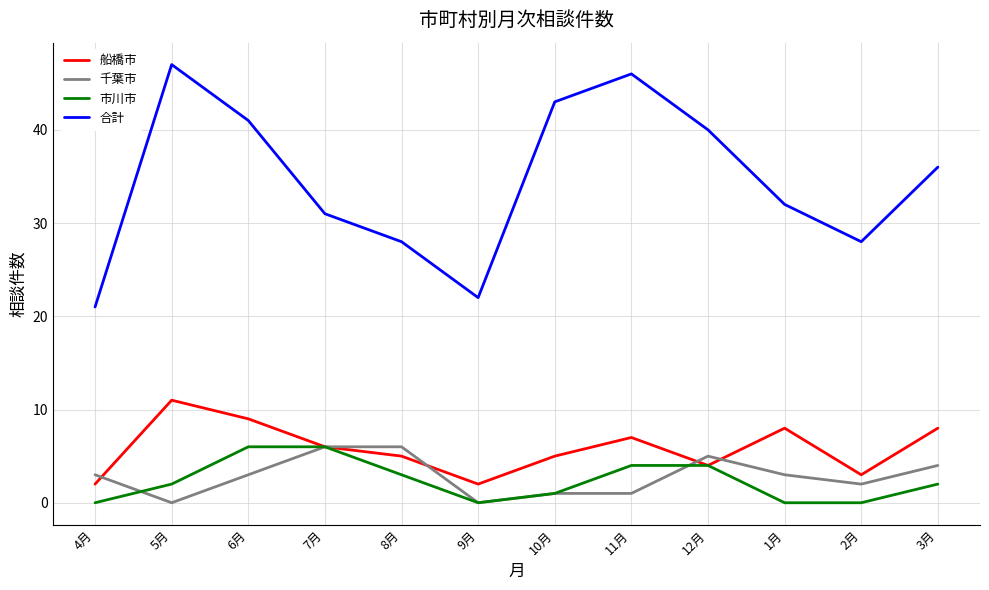

How many lines are shown in the chart?

4